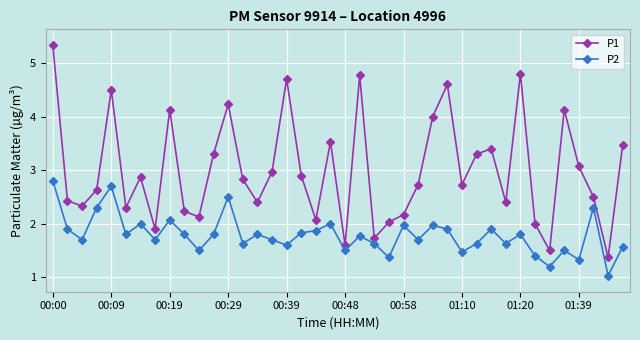

True or false: P1 has more than 0 points higher than both neighbors.

True